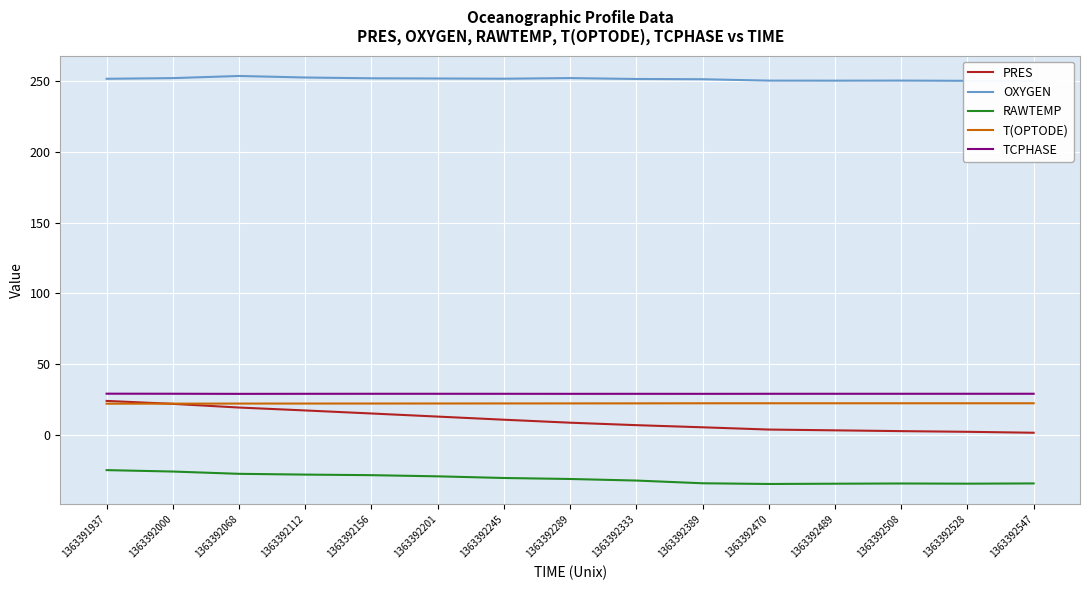

What is the smallest value displayed?

-34.7